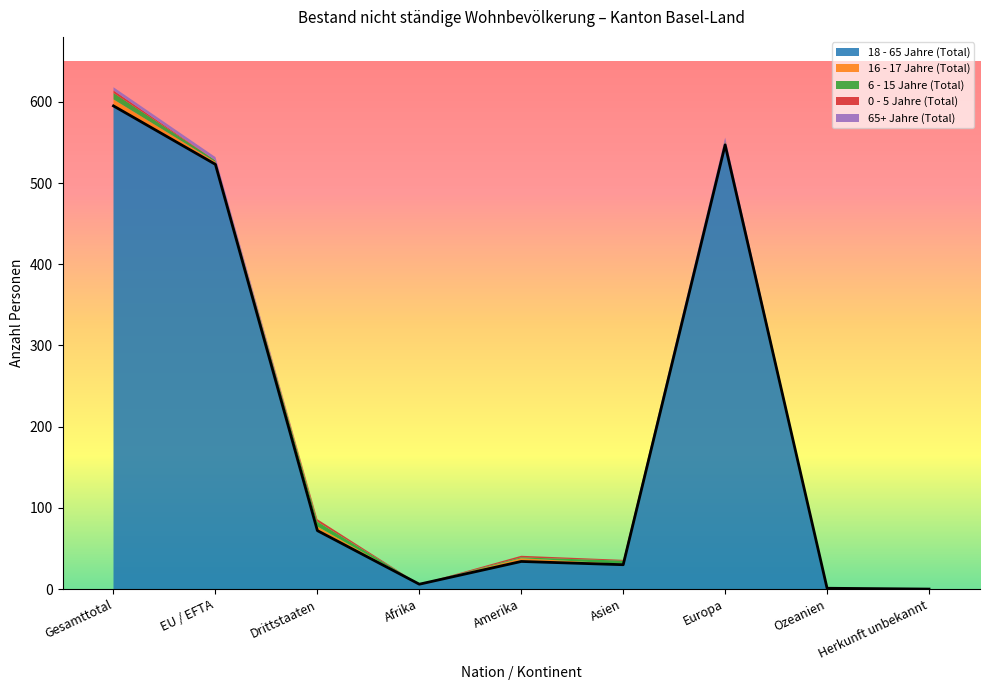

What is the sum of the 18 - 65 Jahre (Total) values at Ozeanien and Asien?

31